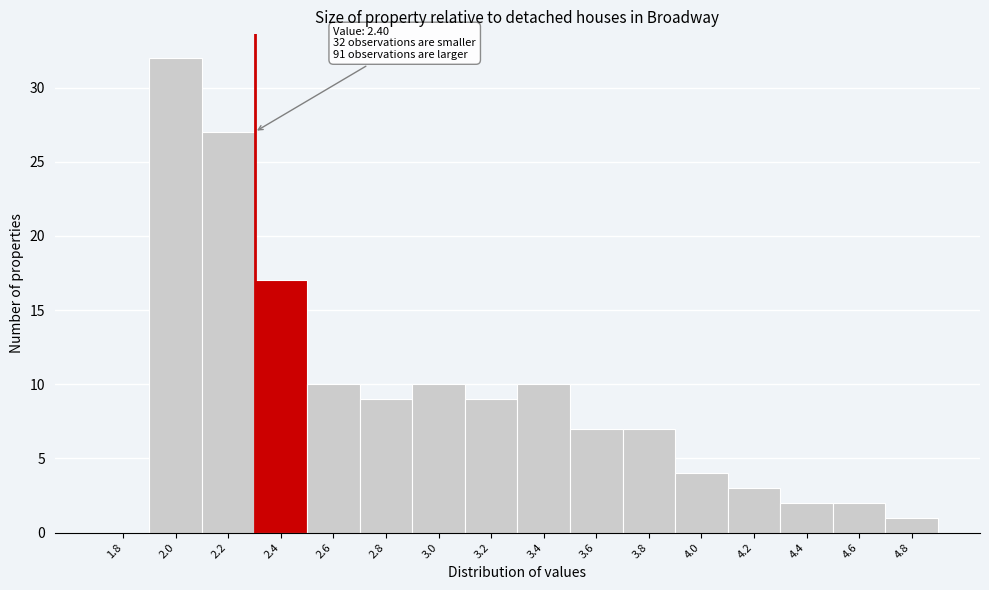

Reading right to left, transcribe all the data shown in this chart.

4.8=1	4.6=2	4.4=2	4.2=3	4.0=4	3.8=7	3.6=7	3.4=10	3.2=9	3.0=10	2.8=9	2.6=10	2.4=17	2.2=27	2.0=32	1.8=0